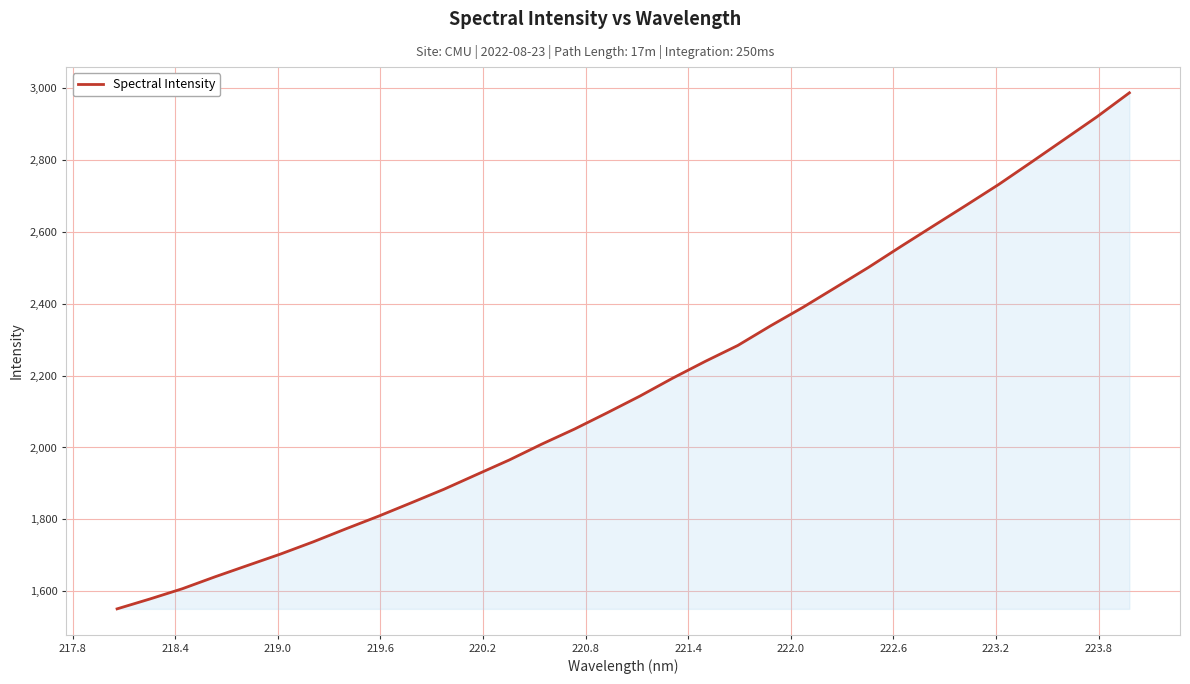

What is the minimum value shown in the chart?

1550.6